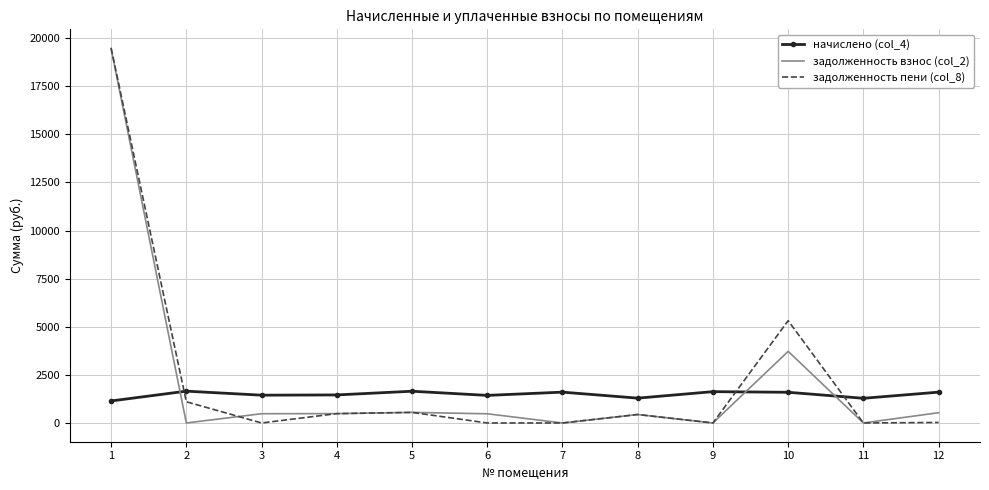

What is the maximum value shown in the chart?

19479.0